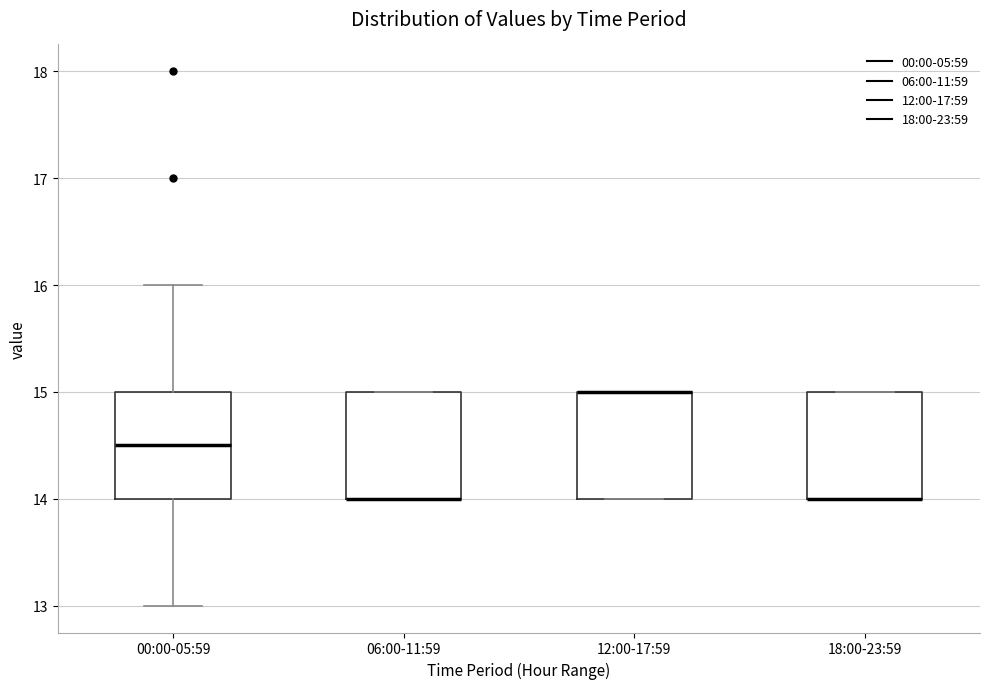

Reading left to right, transcribe this box plot: for each box, give where its median line is, the range the box spans, and where its two whiskers end, as read against the y-axis. The values are not printed on the chart, so give them approximately, as read against the axis.

00:00-05:59: median 14.5, box 14.0 to 15.0, whiskers 13.0 to 16.0
06:00-11:59: median 14.0 (drawn on the box's lower edge), box 14.0 to 15.0, whiskers 14.0 to 15.0
12:00-17:59: median 15.0 (drawn on the box's upper edge), box 14.0 to 15.0, whiskers 14.0 to 15.0
18:00-23:59: median 14.0 (drawn on the box's lower edge), box 14.0 to 15.0, whiskers 14.0 to 15.0